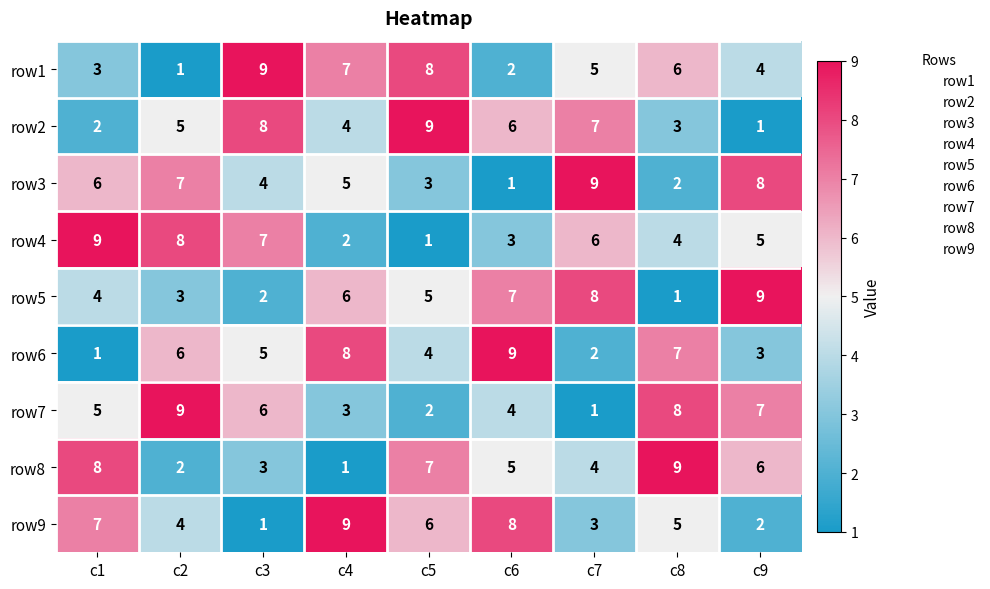

At which label does row2 reach its minimum?

c9